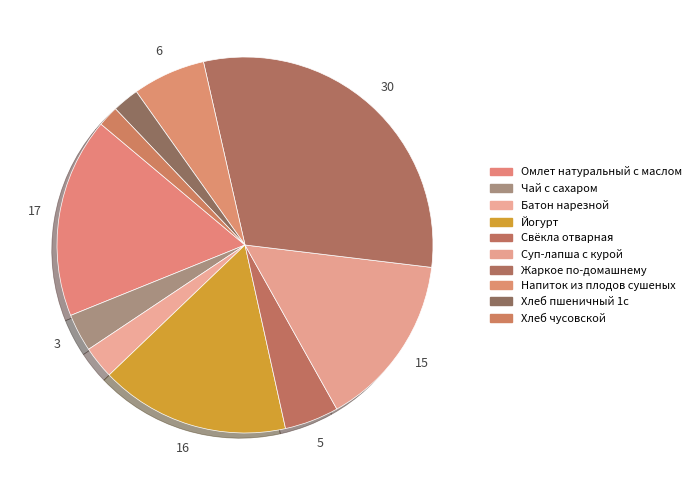

What is the ratio of the value at Чай с сахаром to the value at Батон нарезной?

1.2